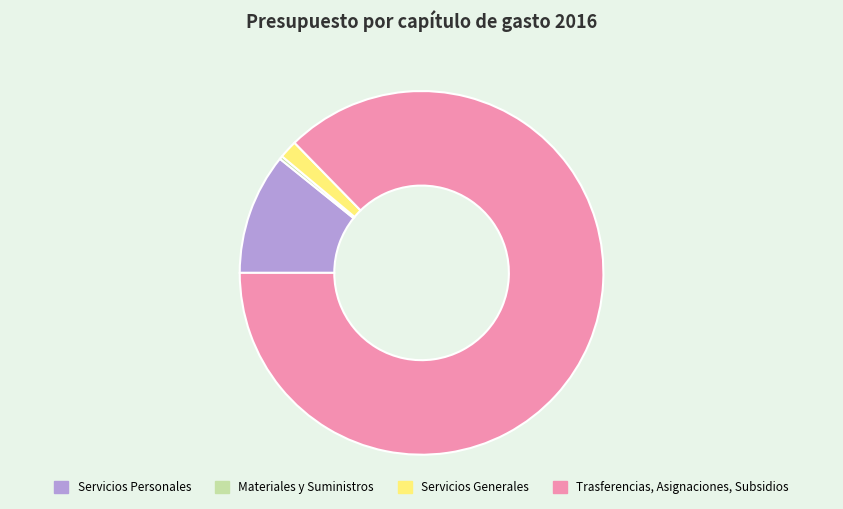

Which slice is the largest?

Trasferencias, Asignaciones, Subsidios